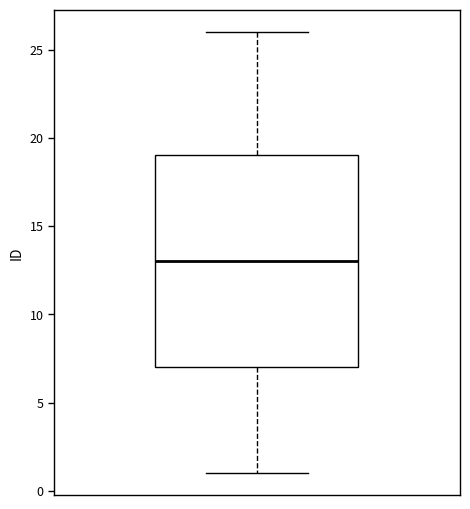

Read this box plot against the y-axis: the position of the median line, the range covered by the box, and the ends of both whiskers. The values are not printed on the chart, so give them approximately, as read against the axis.

median 13, box 7 to 19, whiskers 1 to 26